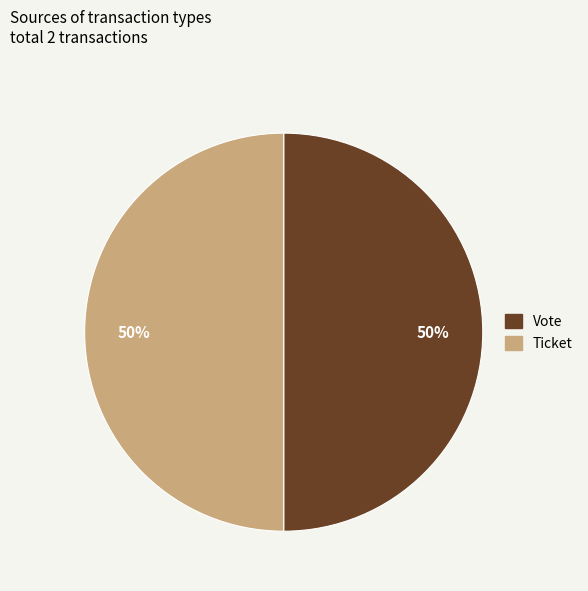

Is it true that Vote is 59% of the pie?

False